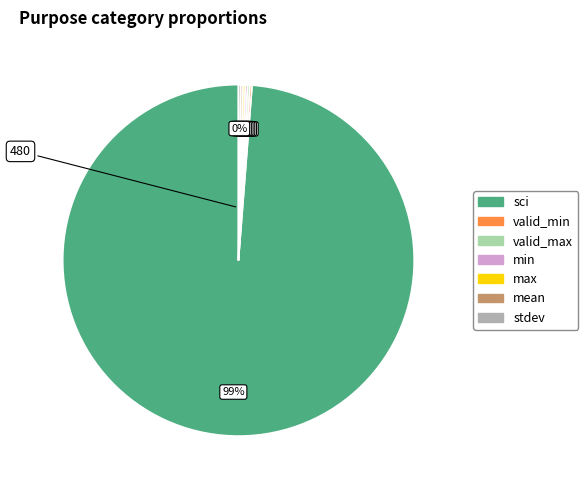

Which category has the biggest portion of the pie?

sci